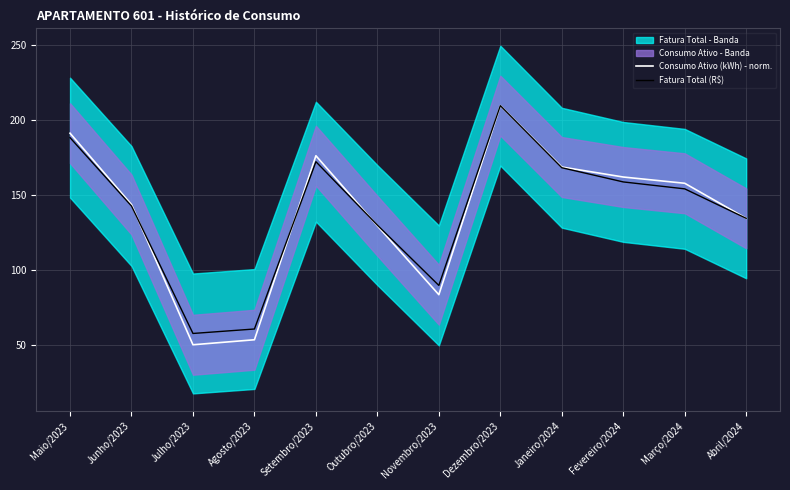

What position from the right is Março/2024?

2